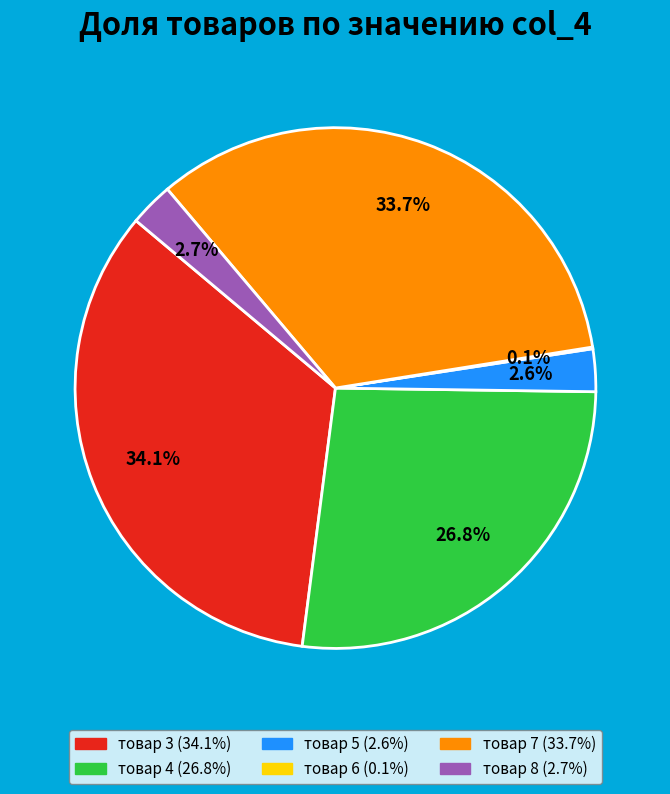

Approximately how many times larger is the value at товар 5 compared to товар 8?

1.0